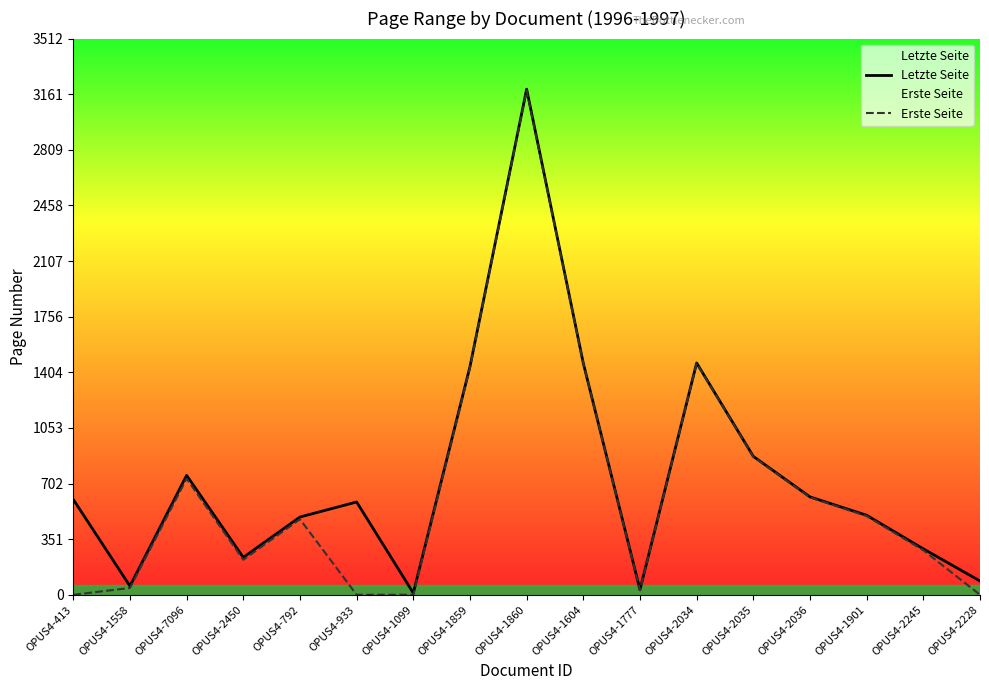

How many values in the Letzte Seite series are below 586?

8